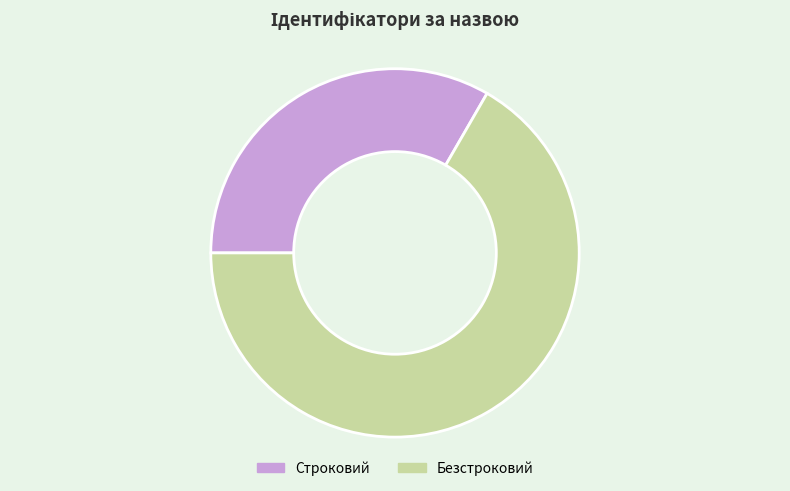

Is the sum of Безстроковий and Строковий greater than half?

Yes